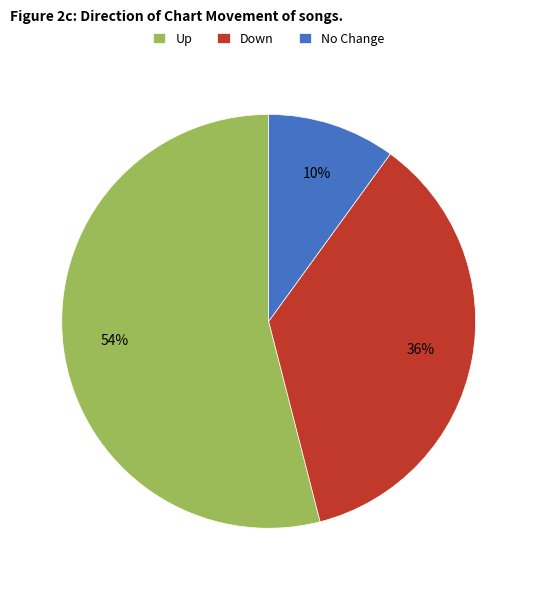

Which has a higher value, No Change or Down?

Down